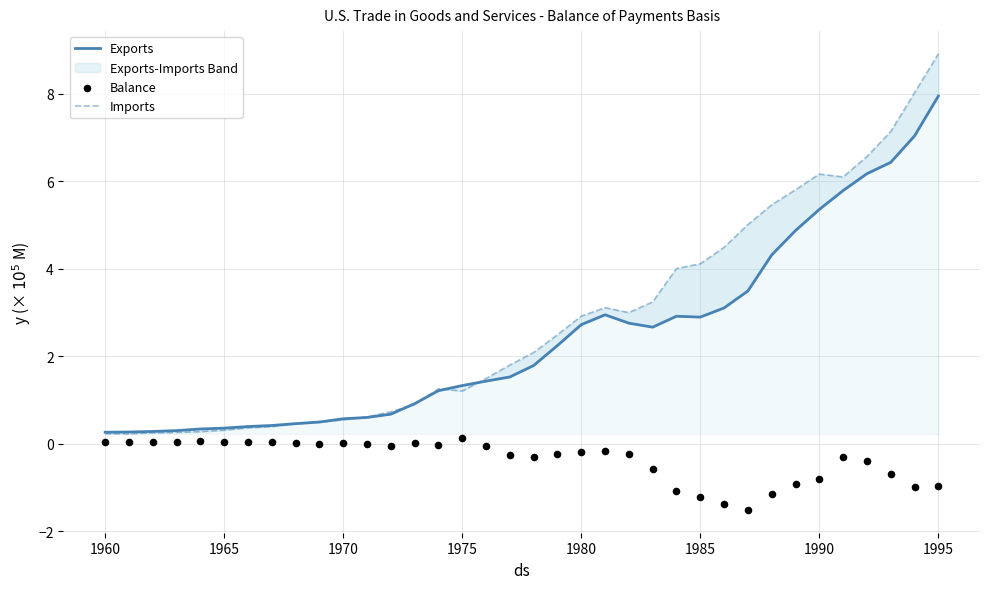

Which series reaches the maximum Y coordinate?

Imports